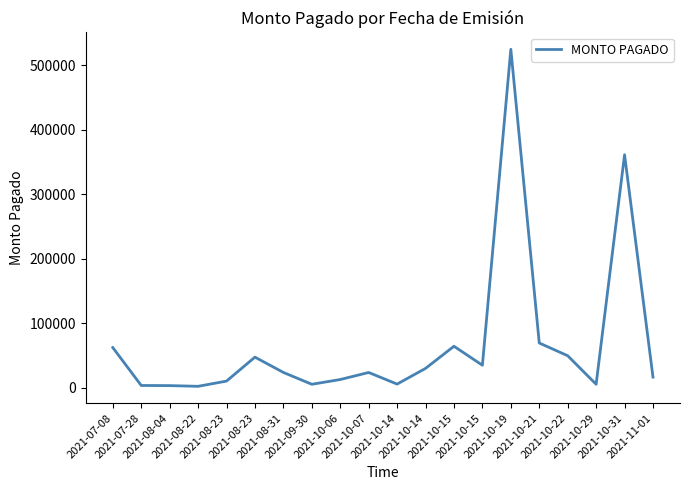

Is this an area chart (filled region under the line)?

No